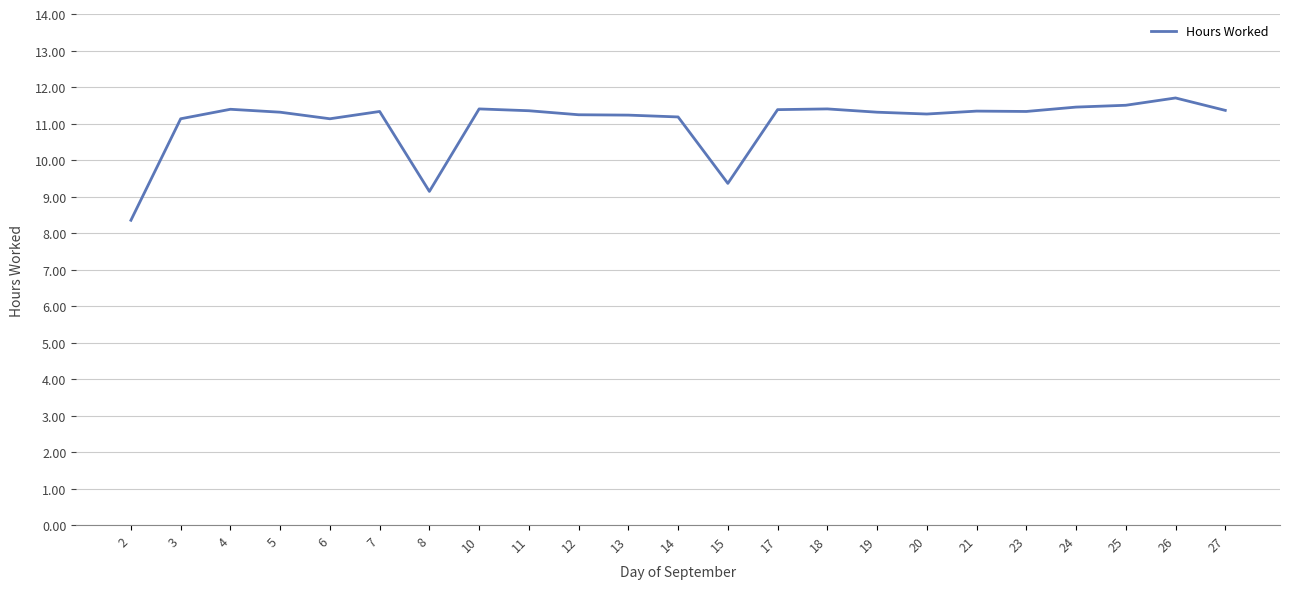

Where is the data nearest to the value 10?

15